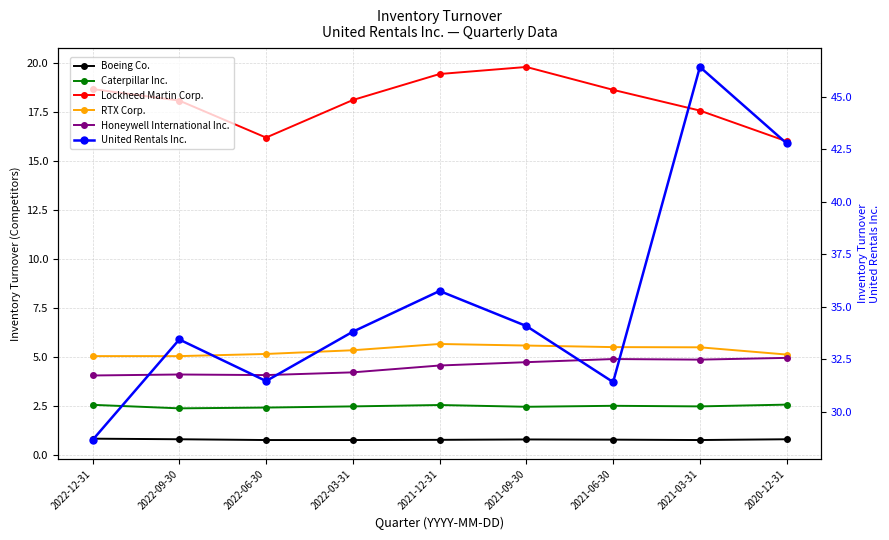

Reading left to right, what are all the values shown in this chart?

Boeing Co.: 0.8	0.8	0.7	0.7	0.8	0.8	0.8	0.7	0.8
Caterpillar Inc.: 2.5	2.4	2.4	2.5	2.5	2.4	2.5	2.5	2.5
Lockheed Martin Corp.: 18.7	18.1	16.2	18.1	19.4	19.8	18.6	17.6	16.0
RTX Corp.: 5.0	5.0	5.1	5.3	5.7	5.6	5.5	5.5	5.1
Honeywell International Inc.: 4.0	4.1	4.1	4.2	4.5	4.7	4.9	4.8	4.9
United Rentals Inc.: 28.6	33.4	31.5	33.8	35.8	34.1	31.4	46.4	42.8